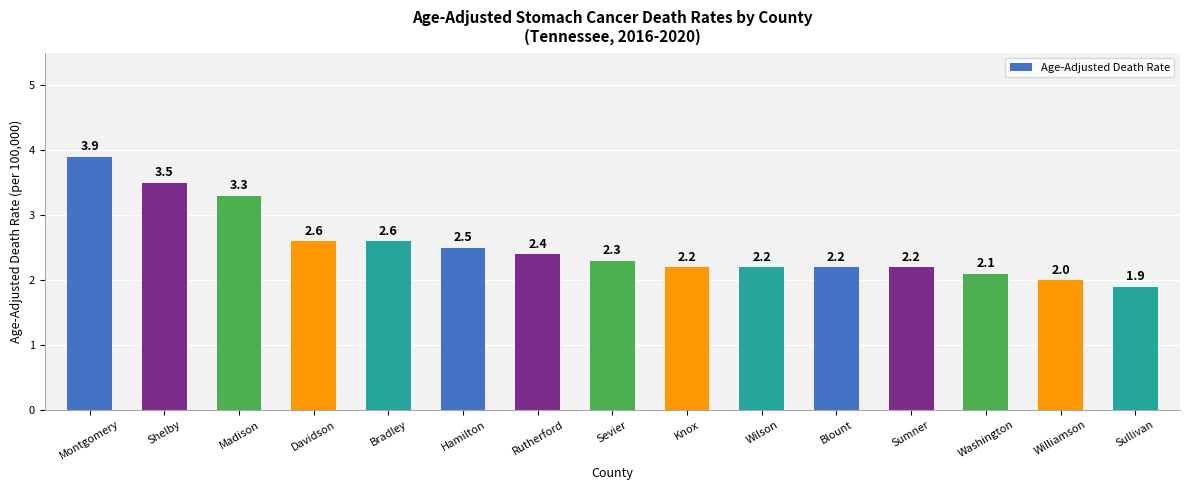

What is the sum of all values?

37.9